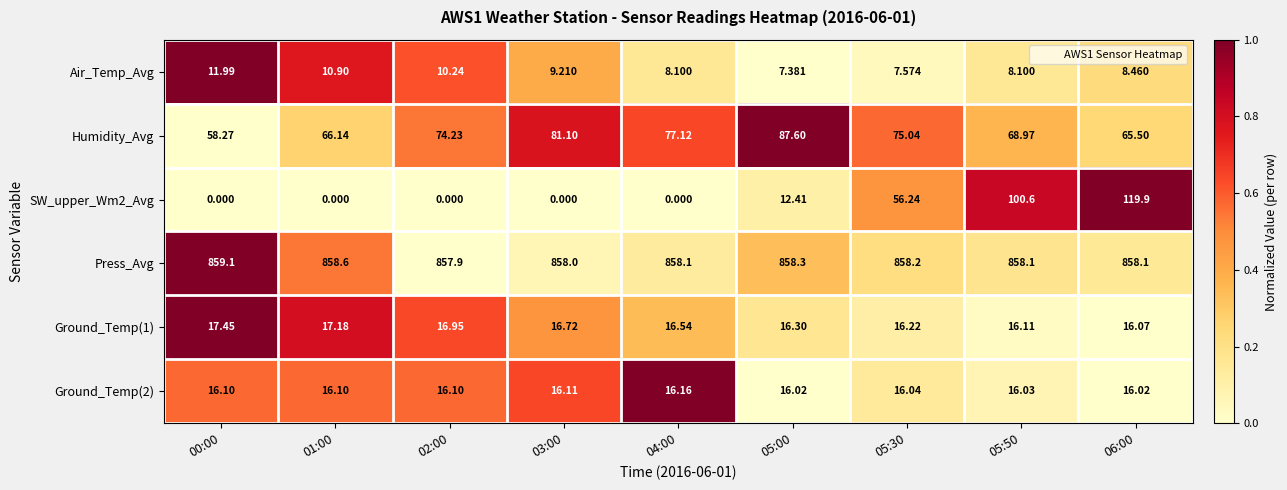

List the series in order of their peak value, highest first.

Press_Avg, SW_upper_Wm2_Avg, Humidity_Avg, Ground_Temp(1), Ground_Temp(2), Air_Temp_Avg